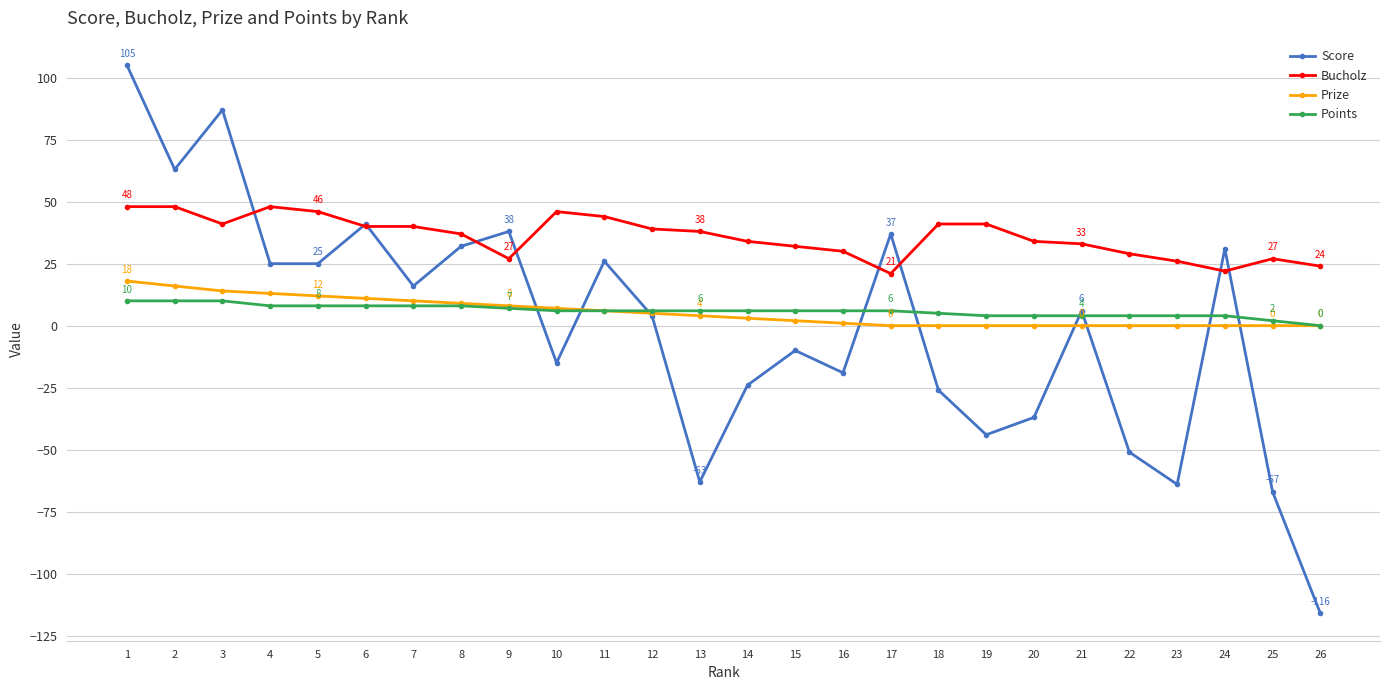

Count the number of categories in the chart.

26